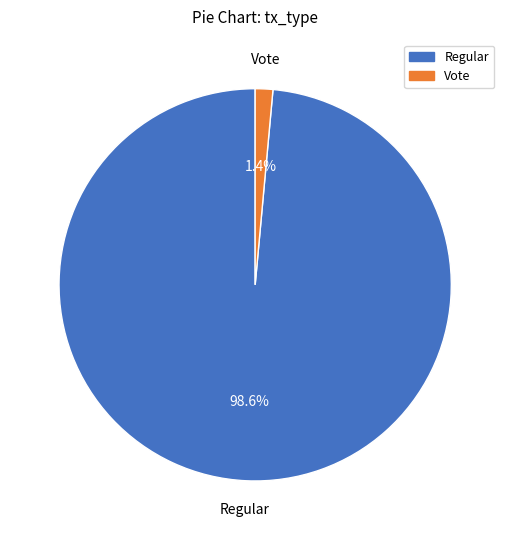

Does Regular account for over 50% of the chart?

Yes